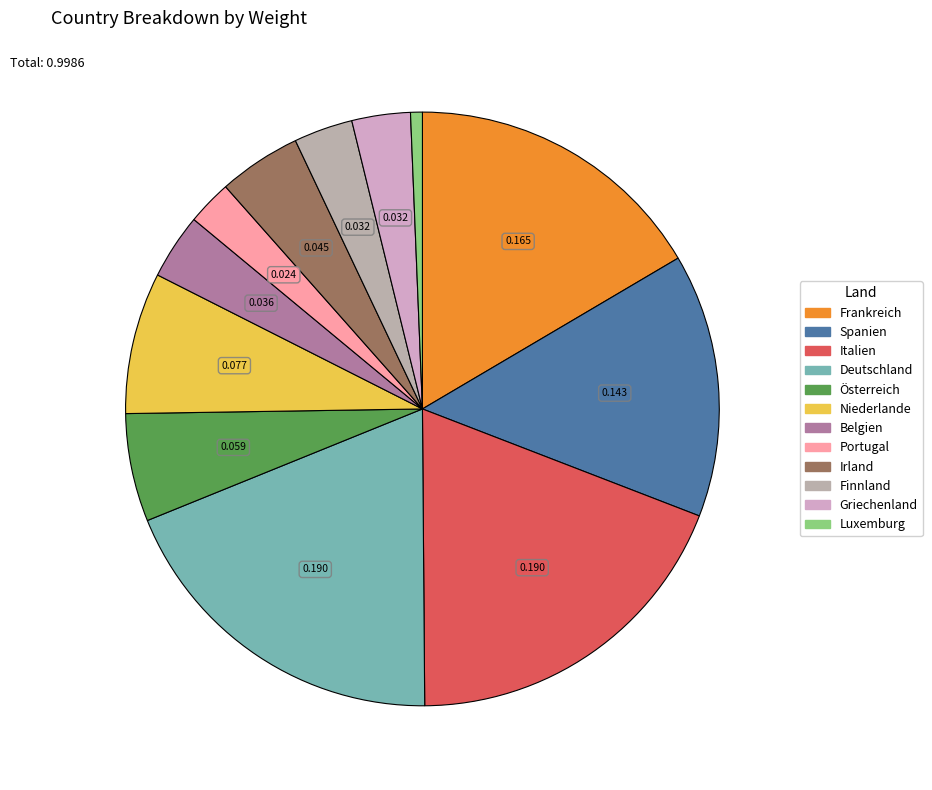

True or false: Österreich accounts for 12% of the total.

False